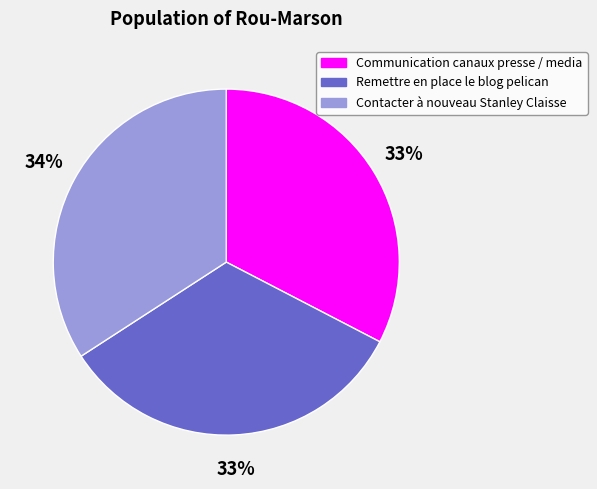

What percentage is the Communication canaux presse / media slice, to the nearest percent?

33%